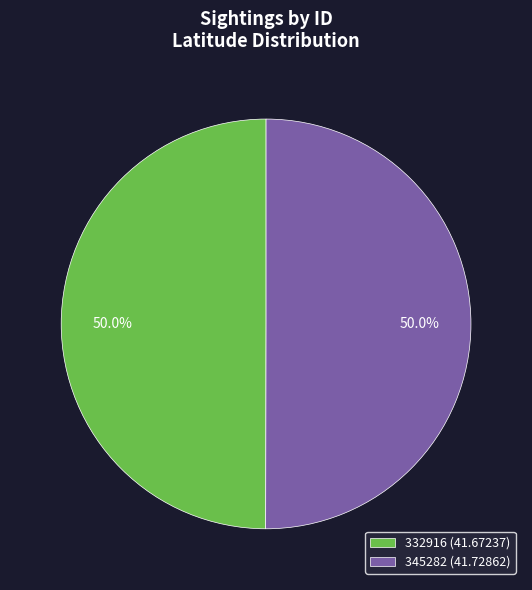

True or false: 345282 accounts for 50% of the total.

True